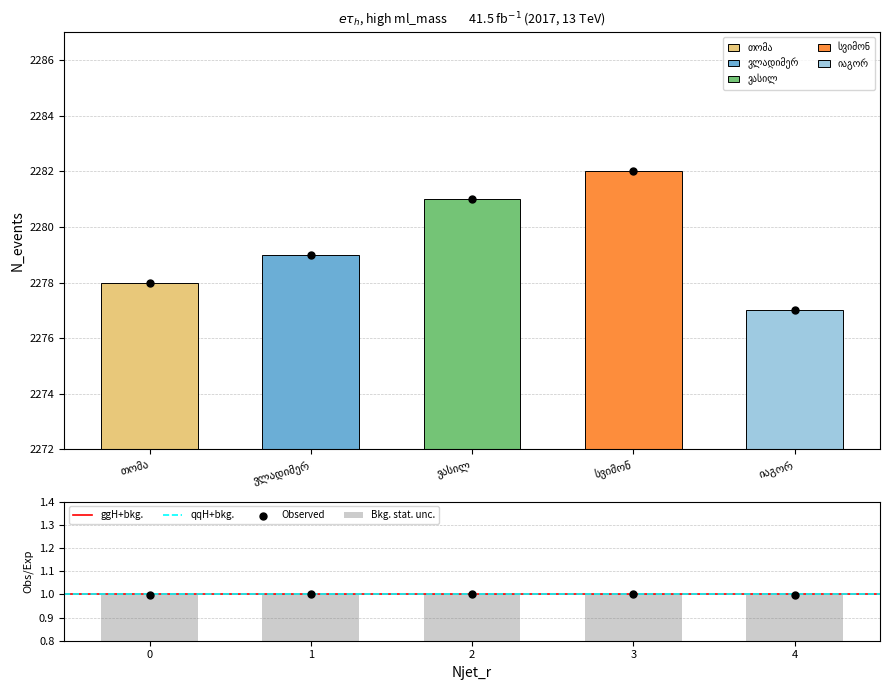

The Bkg. stat. unc. series shows 1.0 at 0. True or false?

True